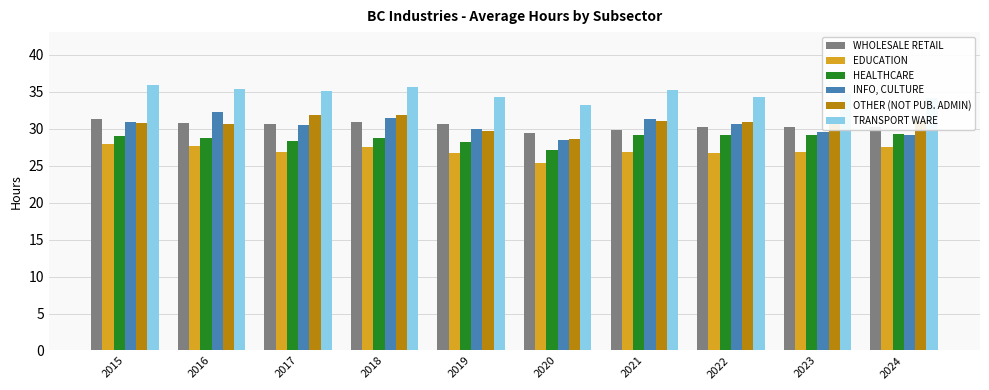

What is the sum of the OTHER (NOT PUB. ADMIN) values at 2024 and 2022?

62.0